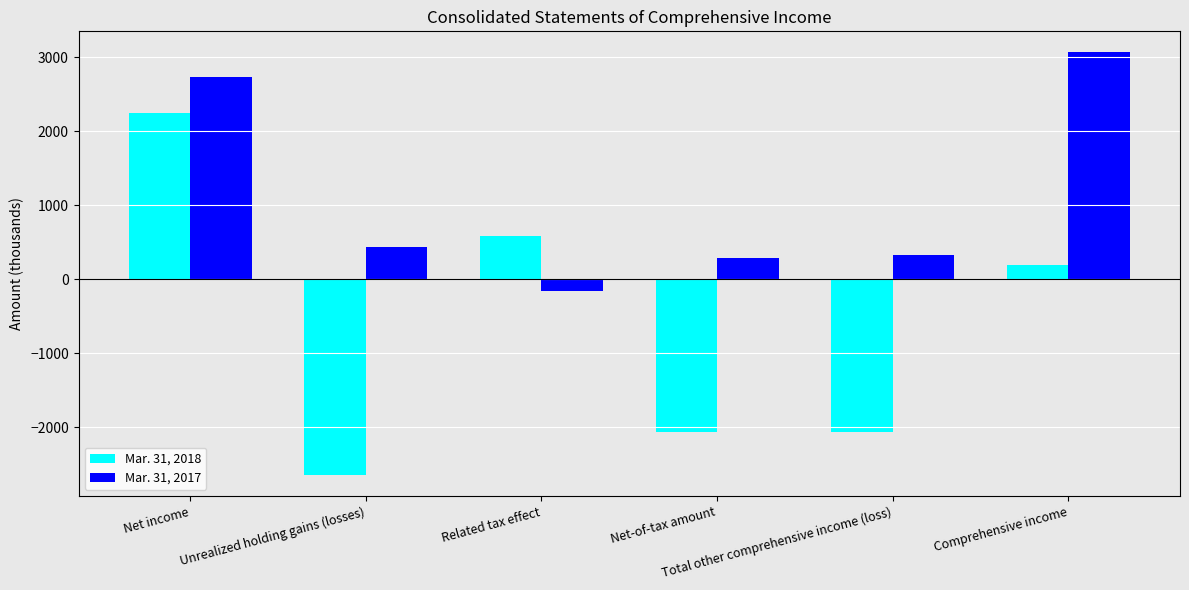

Reading left to right, extract all data points from this chart.

Mar. 31, 2018: Net income=2252	Unrealized holding gains (losses)=-2647	Related tax effect=582	Net-of-tax amount=-2065	Total other comprehensive income (loss)=-2065	Comprehensive income=187
Mar. 31, 2017: Net income=2735	Unrealized holding gains (losses)=434	Related tax effect=-152	Net-of-tax amount=282	Total other comprehensive income (loss)=333	Comprehensive income=3068